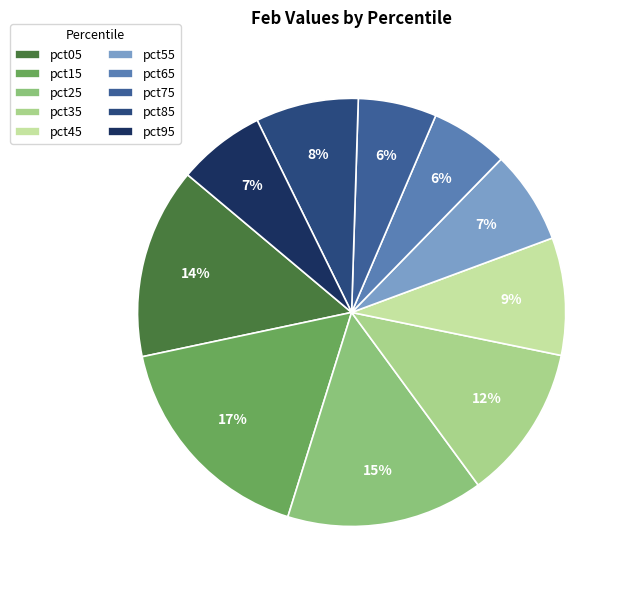

Count the number of slices in the pie.

10